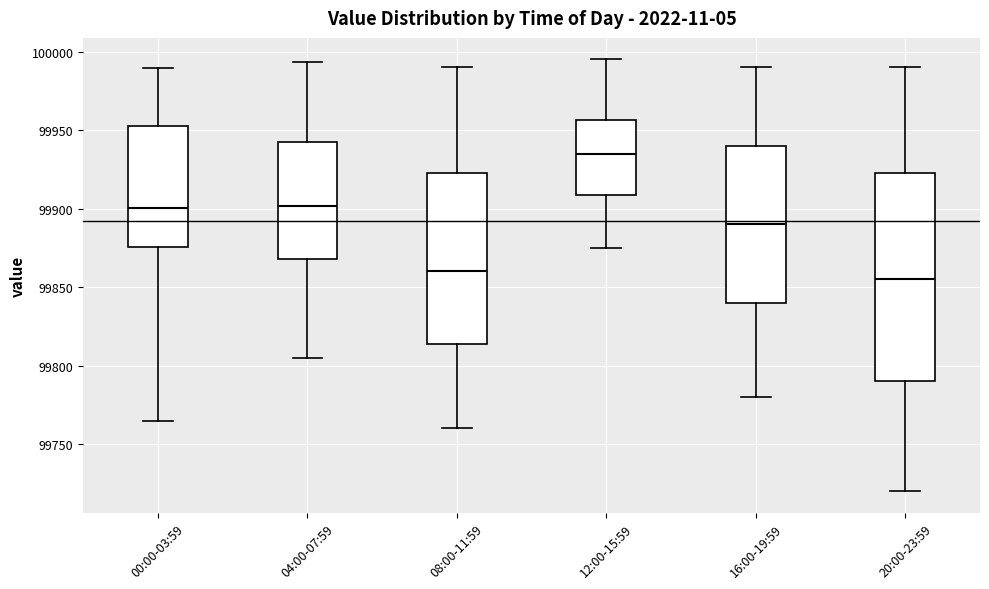

Which box's median line is the highest?

12:00-15:59